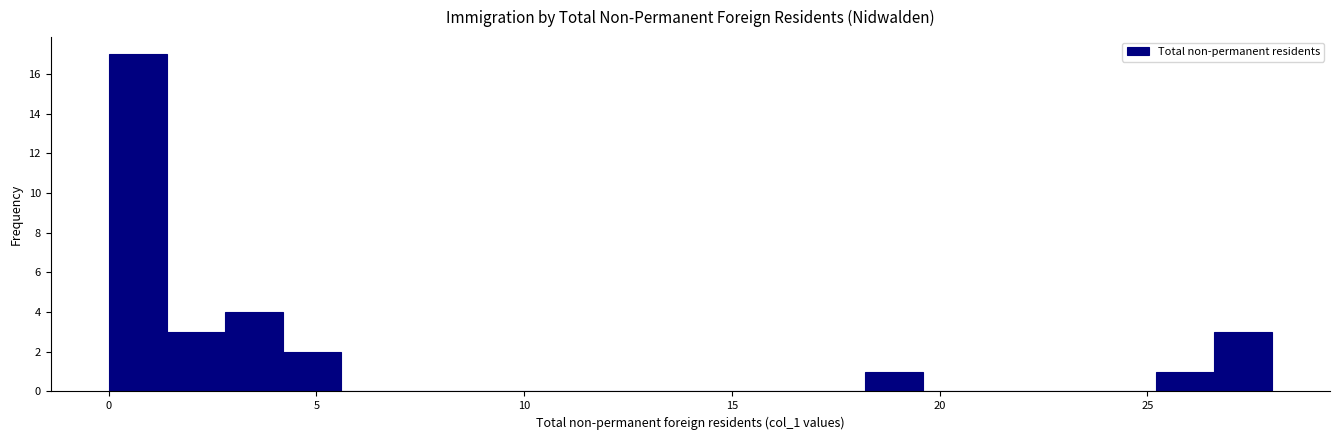

Read against the x-axis, roughly where is the centre of the tallest bar?

0.5